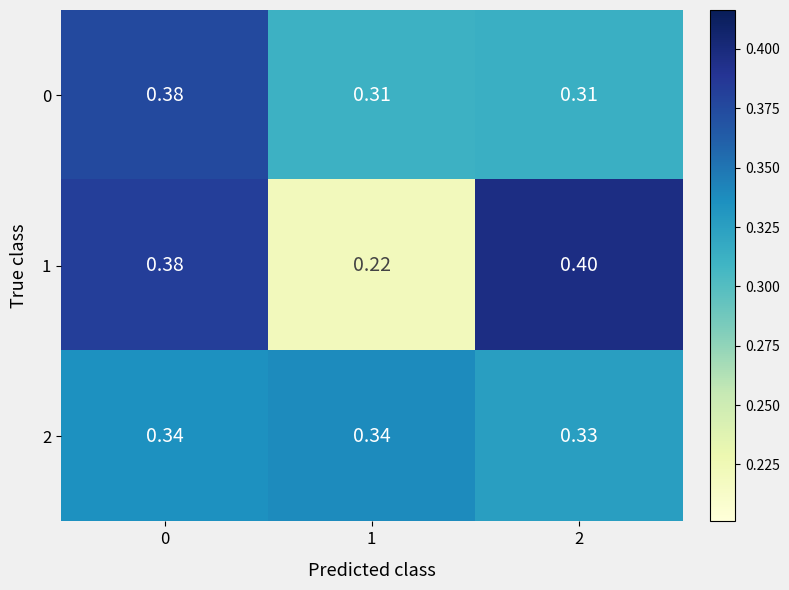

What is the spread (max minus min) of values at 2?

0.1